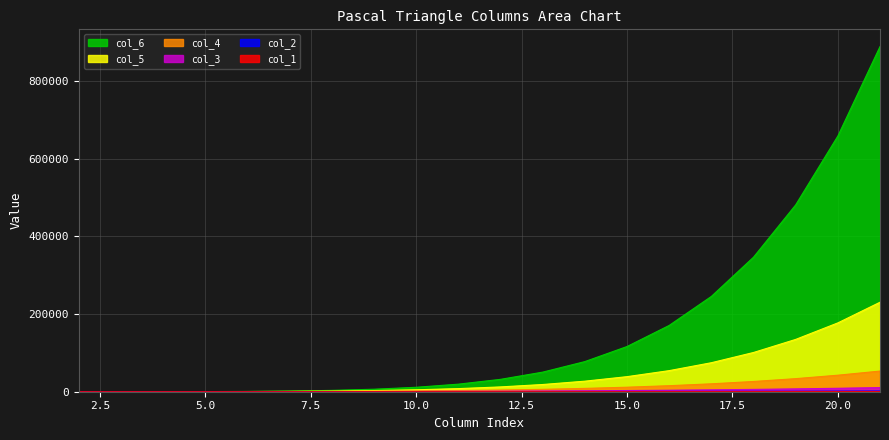

Where is col_2 nearest to the value 887?

16